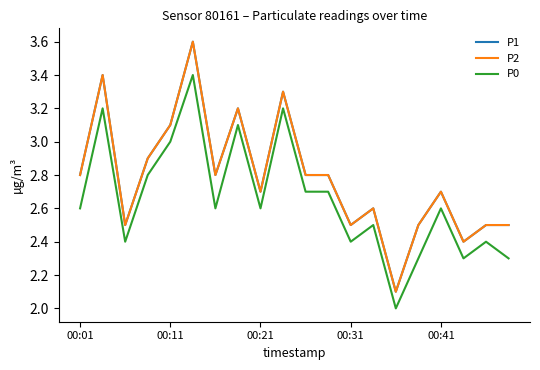

At which label does P0 reach its minimum?

14